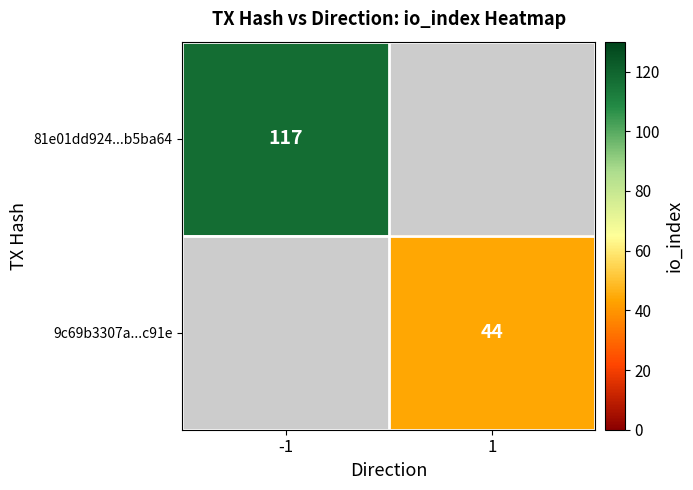

True or false: 81e01dd924...b5ba64 has a value of 60 at -1.

False